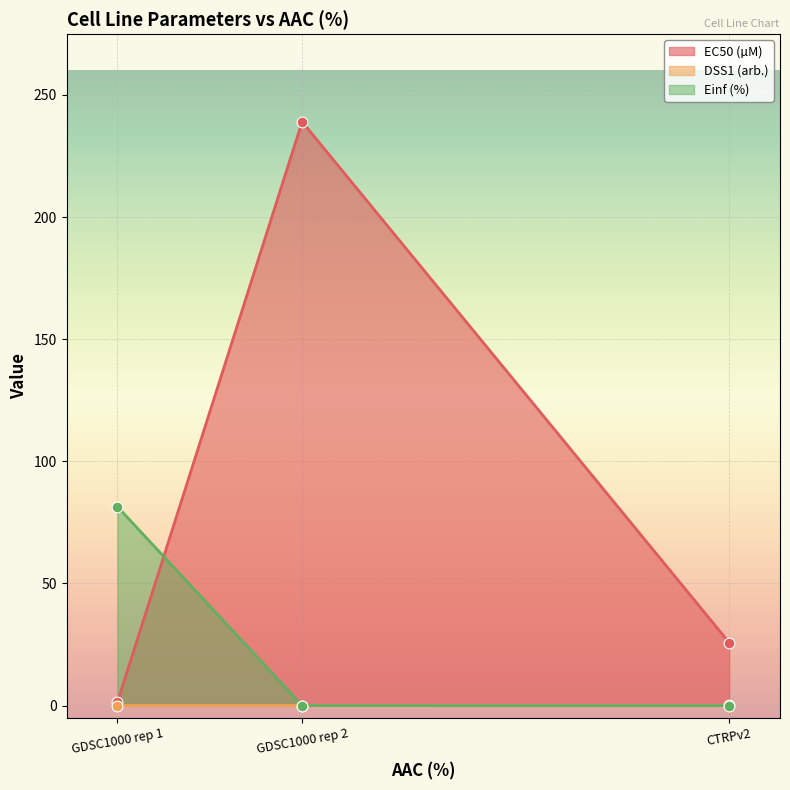

At which category is the sum across all series the highest?

GDSC1000 rep 2